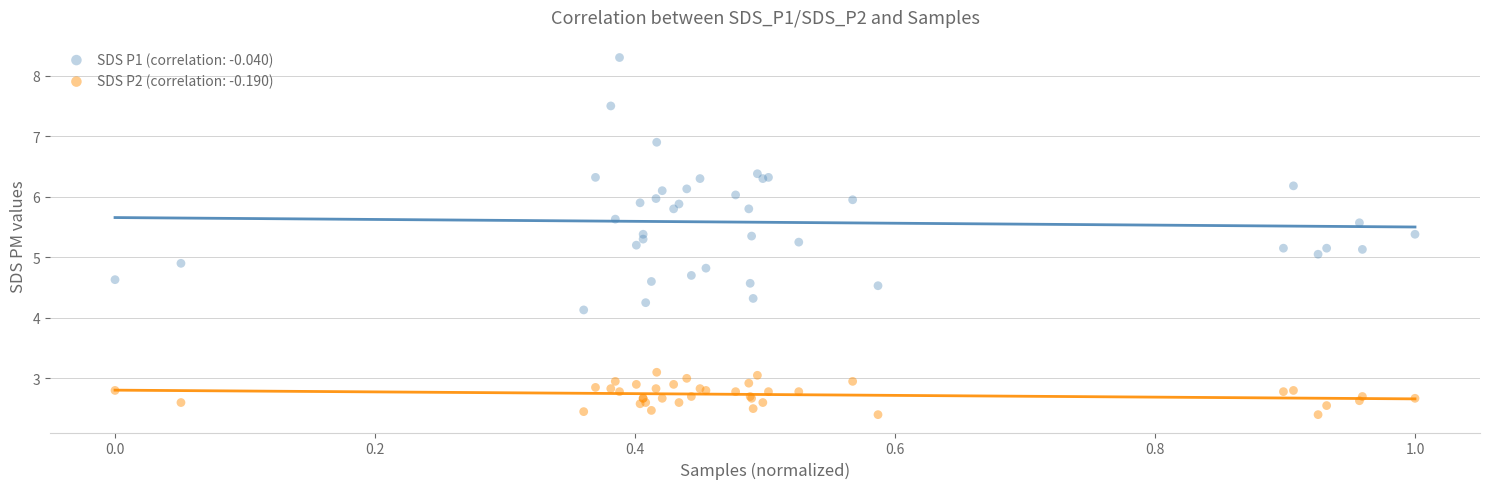

What is the X range (max minus min) for the scatter plot?

1.0